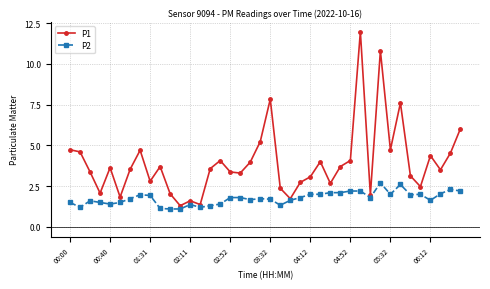

How many values in the P1 series exceed 3?

27